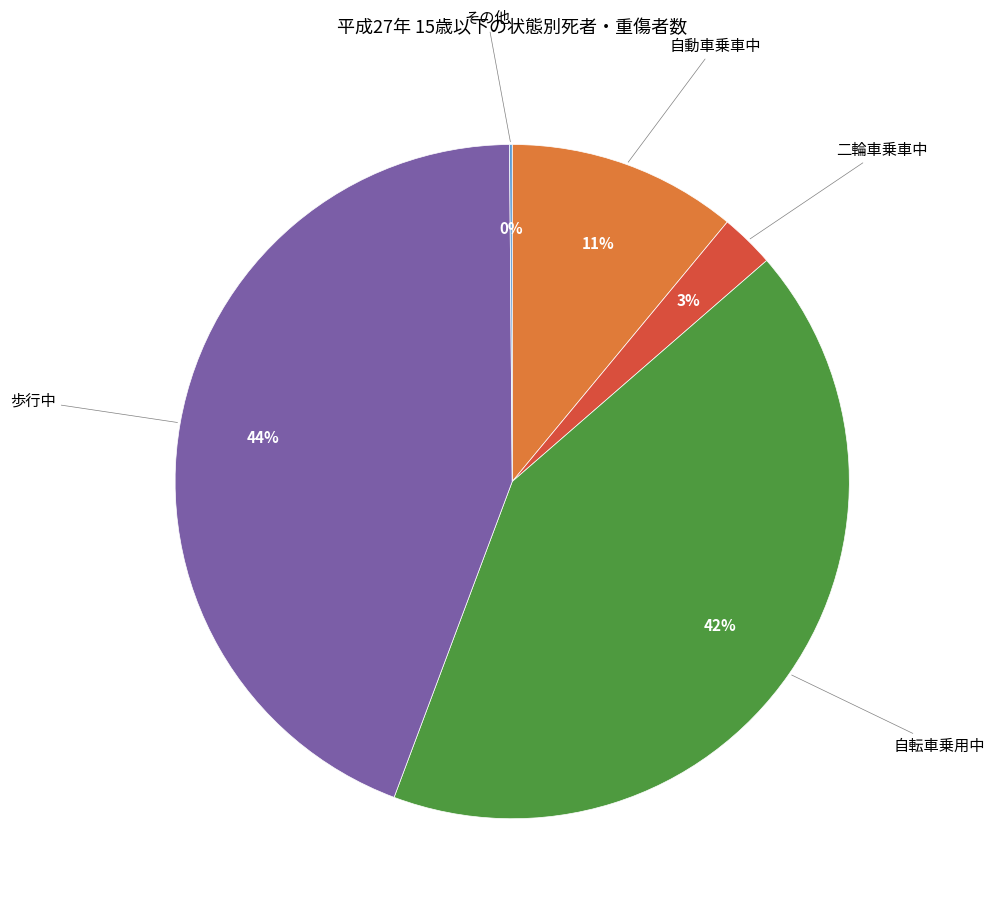

To the nearest percent, what is the difference between the largest and smallest slice percentages?

44%